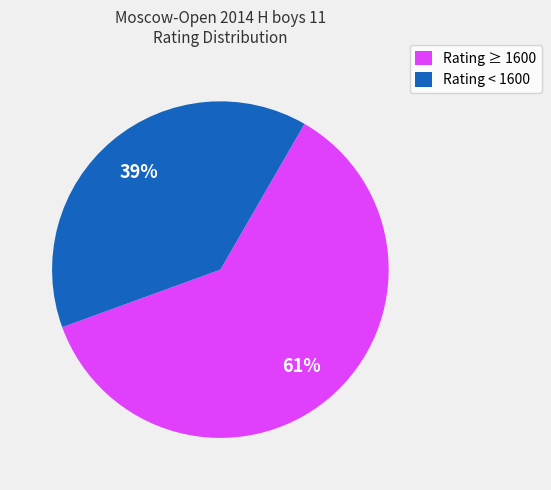

Which has a higher value, Rating < 1600 or Rating ≥ 1600?

Rating ≥ 1600